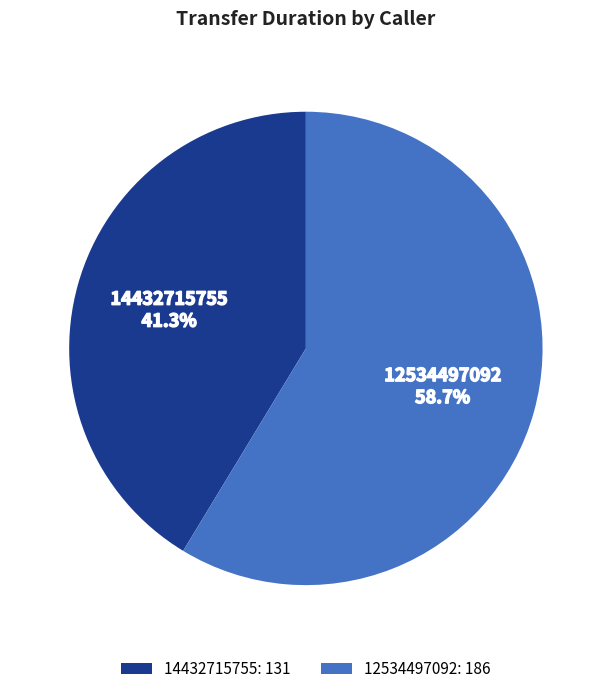

Which has a higher value, 14432715755 or 12534497092?

12534497092